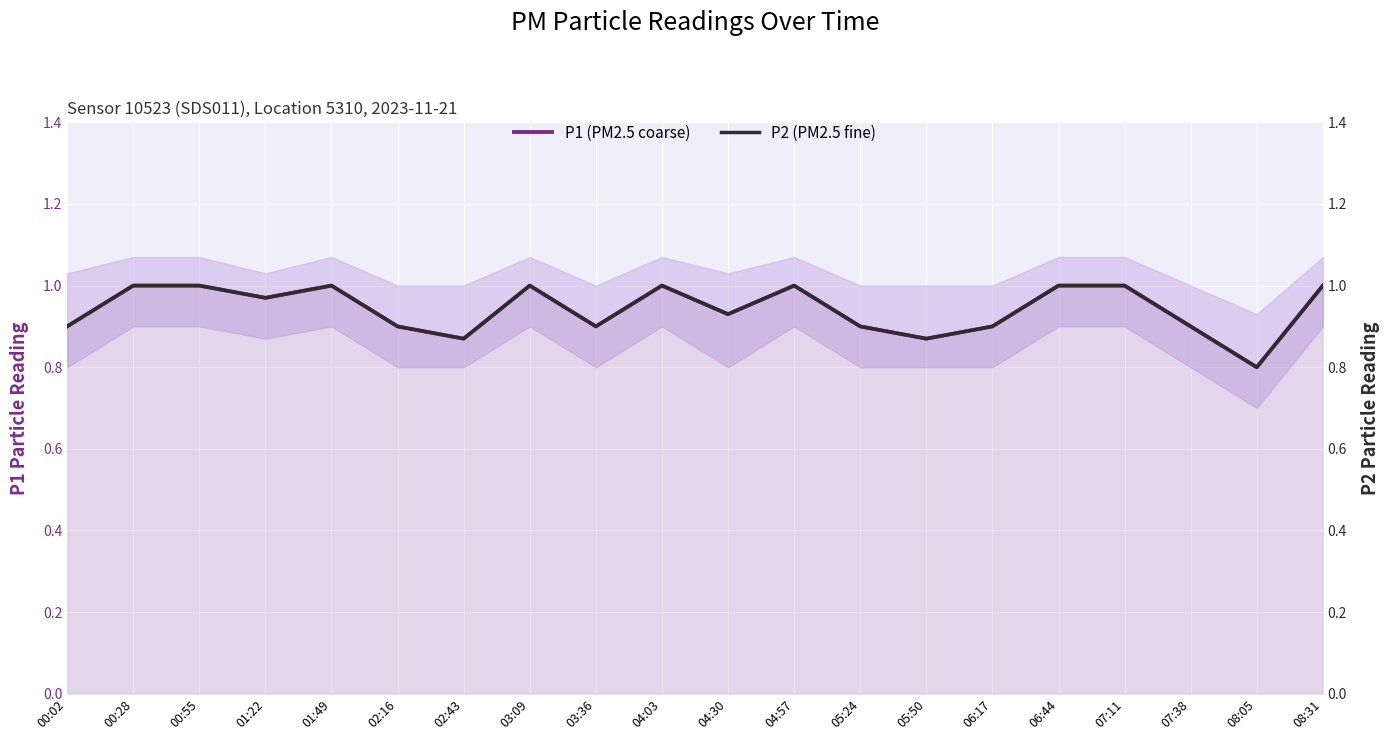

Reading right to left, extract all data points from this chart.

P1 (PM2.5 coarse): 08:31=1.0	08:05=0.8	07:38=0.9	07:11=1.0	06:44=1.0	06:17=0.9	05:50=0.9	05:24=0.9	04:57=1.0	04:30=0.9	04:03=1.0	03:36=0.9	03:09=1.0	02:43=0.9	02:16=0.9	01:49=1.0	01:22=1.0	00:55=1.0	00:28=1.0	00:02=0.9
P2 (PM2.5 fine): 08:31=1.0	08:05=0.8	07:38=0.9	07:11=1.0	06:44=1.0	06:17=0.9	05:50=0.9	05:24=0.9	04:57=1.0	04:30=0.9	04:03=1.0	03:36=0.9	03:09=1.0	02:43=0.9	02:16=0.9	01:49=1.0	01:22=1.0	00:55=1.0	00:28=1.0	00:02=0.9